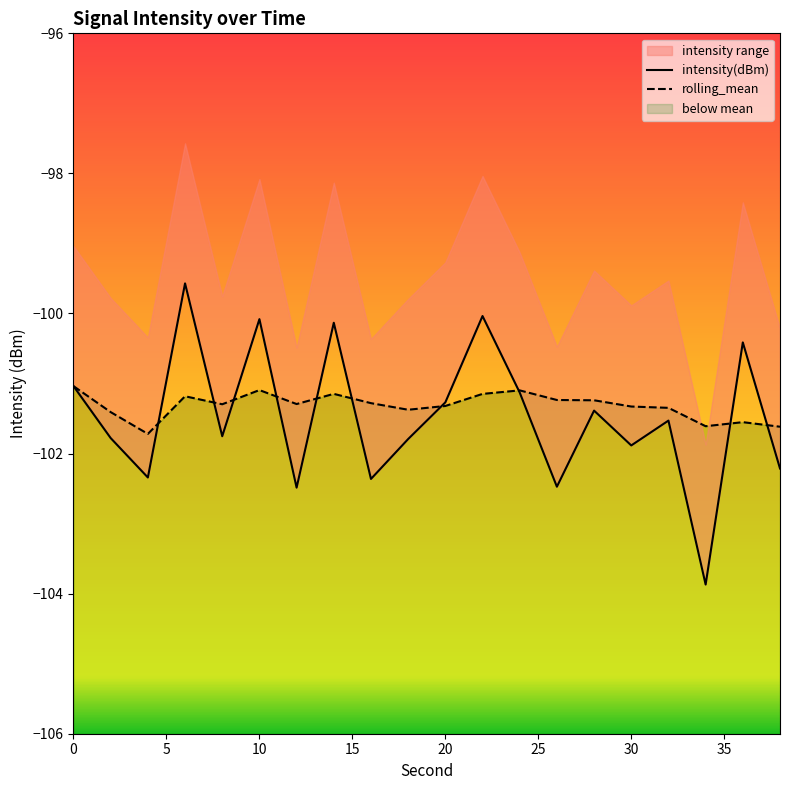

Is it true that intensity(dBm) equals -138.5 at 24?

False